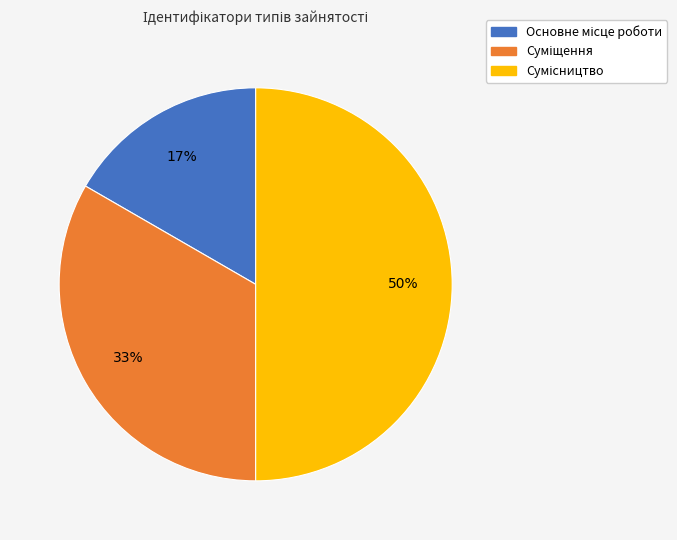

To the nearest percent, what is the difference between the largest and smallest slice percentages?

33%